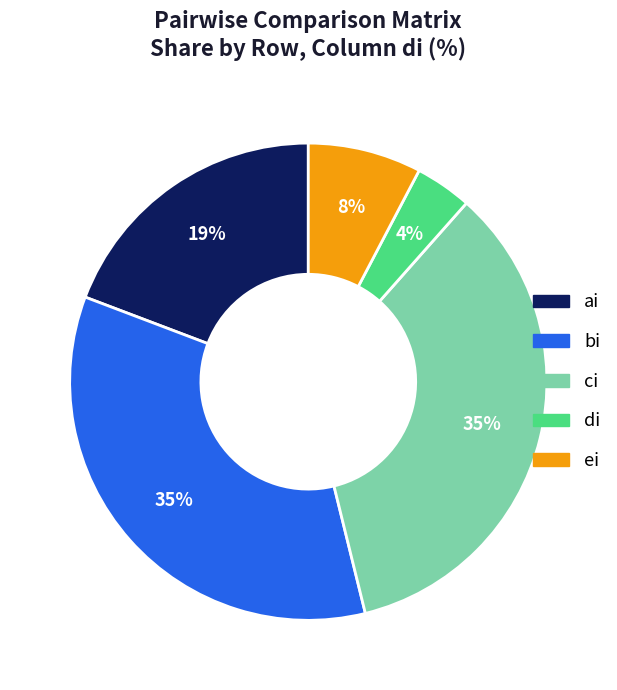

Combined, do ei and bi account for over 50%?

No